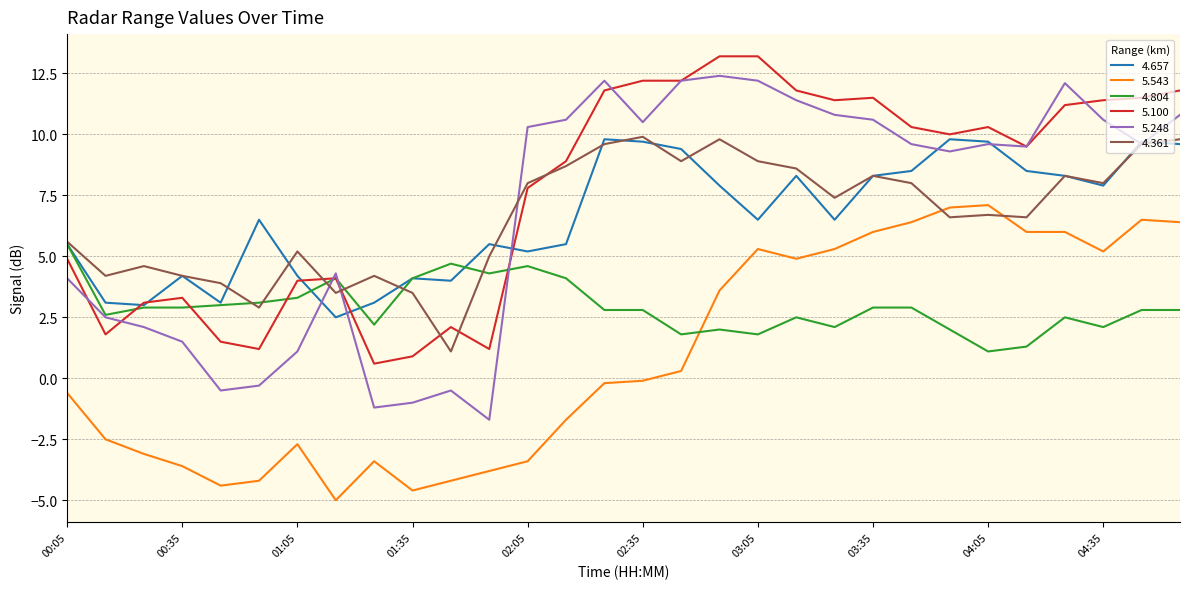

Which series has the widest spread of values?

5.248